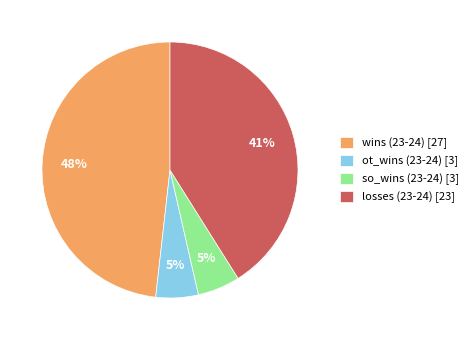

What percentage is the wins (23-24) [27] slice, to the nearest percent?

48%